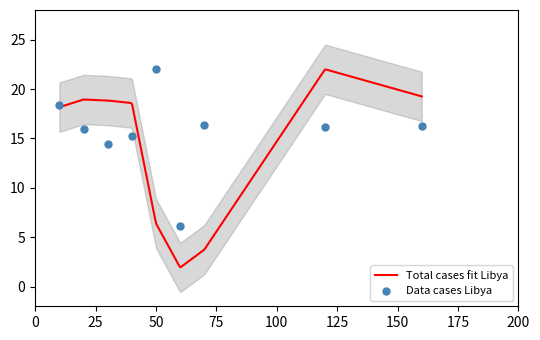

What is the lowest value of the Total cases fit Libya series?

2.0